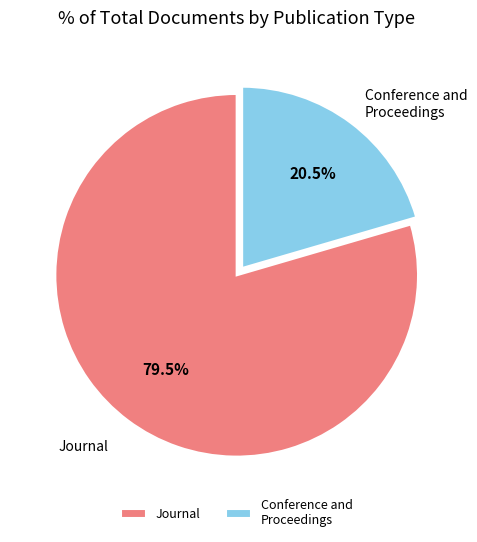

How many segments does this pie chart have?

2